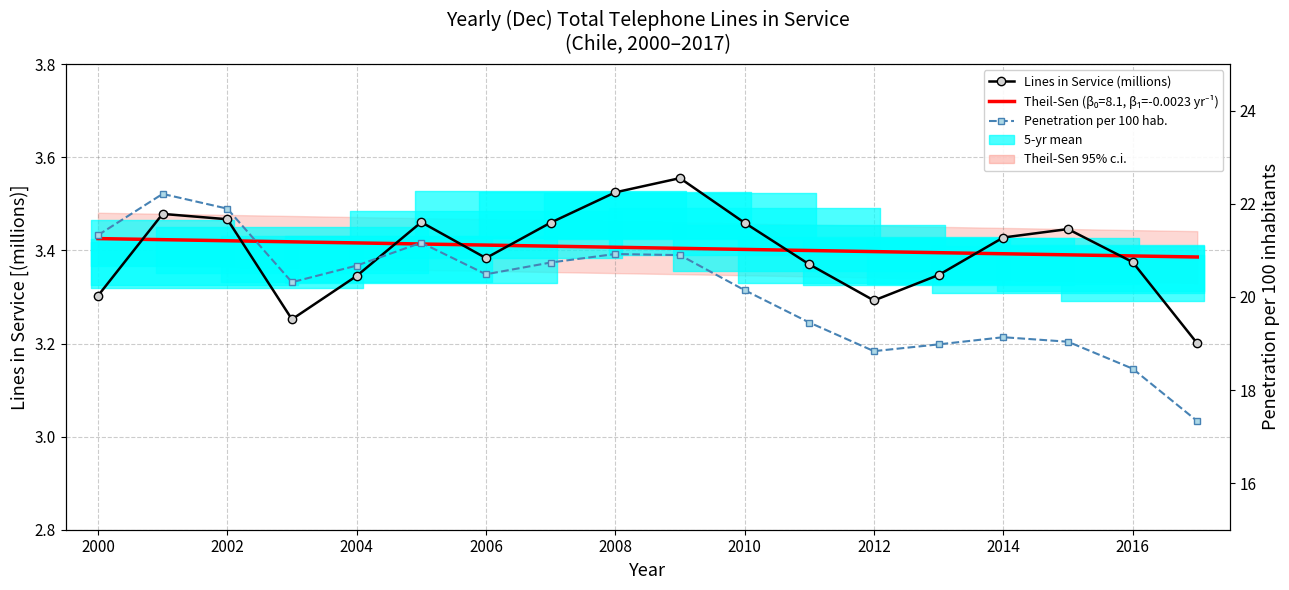

Is this an area chart (filled region under the line)?

No